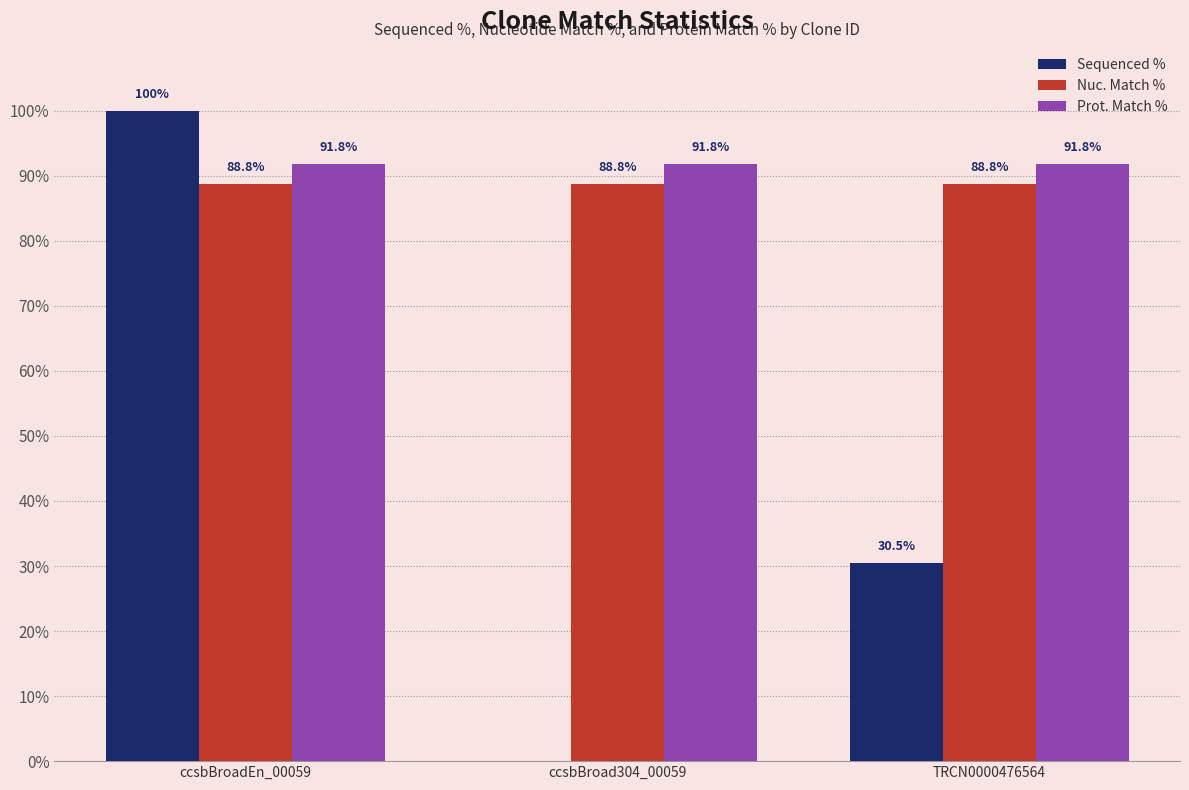

Which label corresponds to the largest value in the chart?

ccsbBroadEn_00059